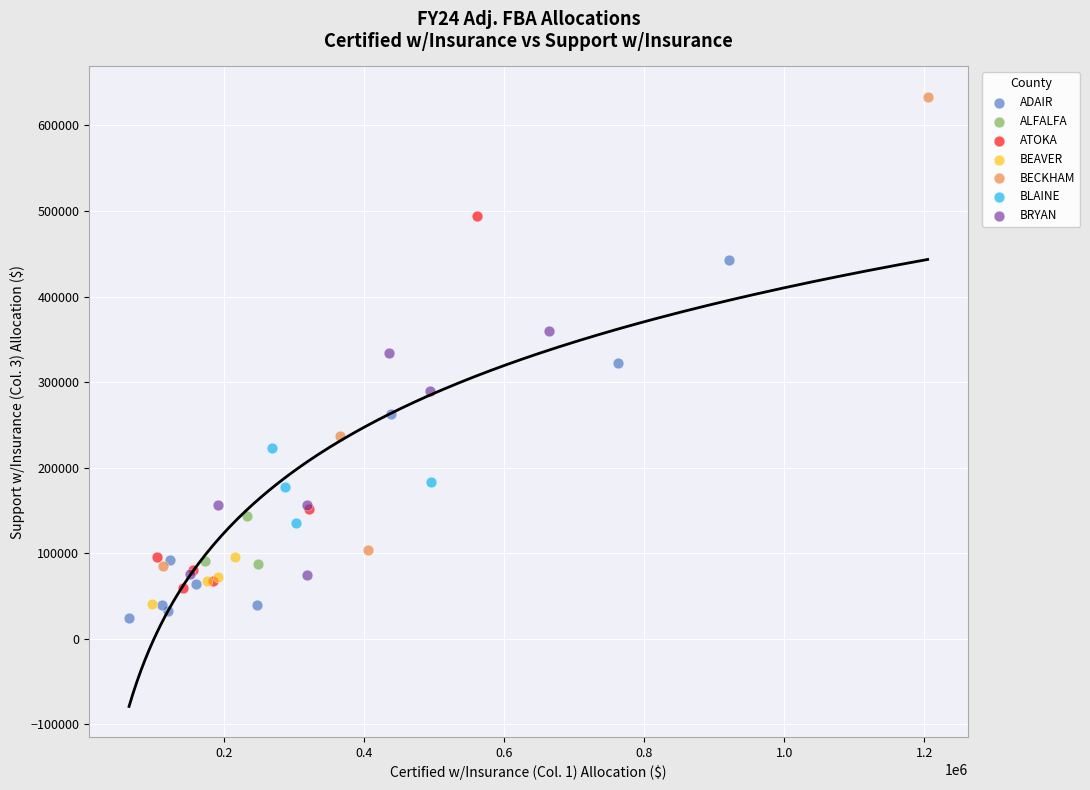

Which series has the widest spread of Y values?

BECKHAM